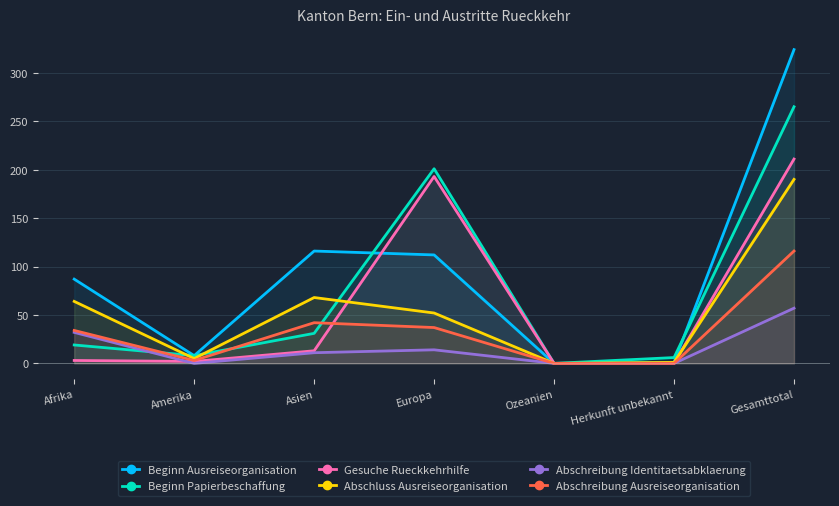

True or false: Beginn Ausreiseorganisation and Abschreibung Identitaetsabklaerung intersect in this chart.

False